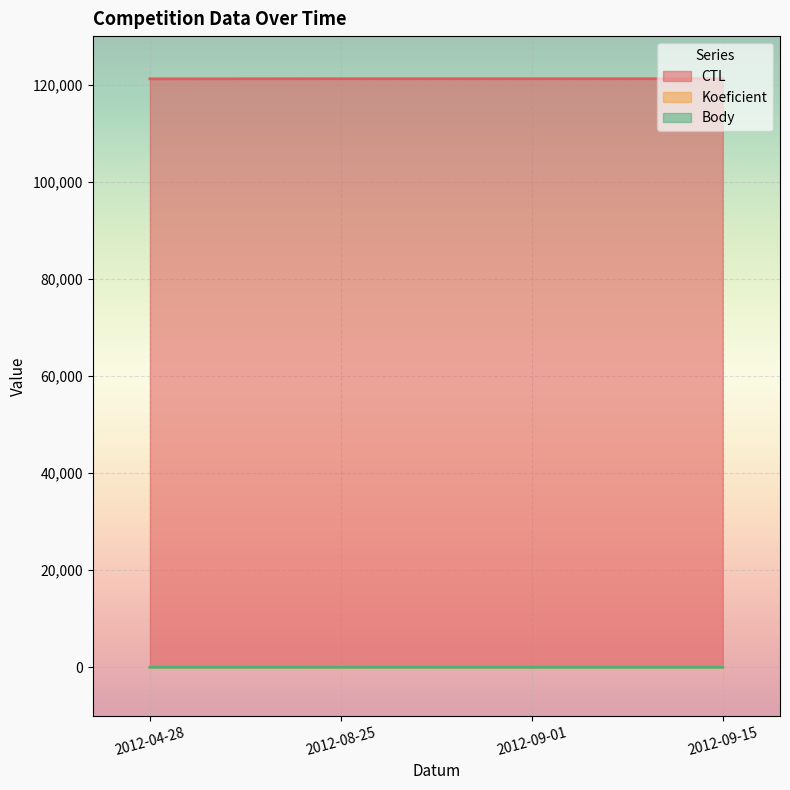

At which label is Koeficient closest to 3?

2012-04-28